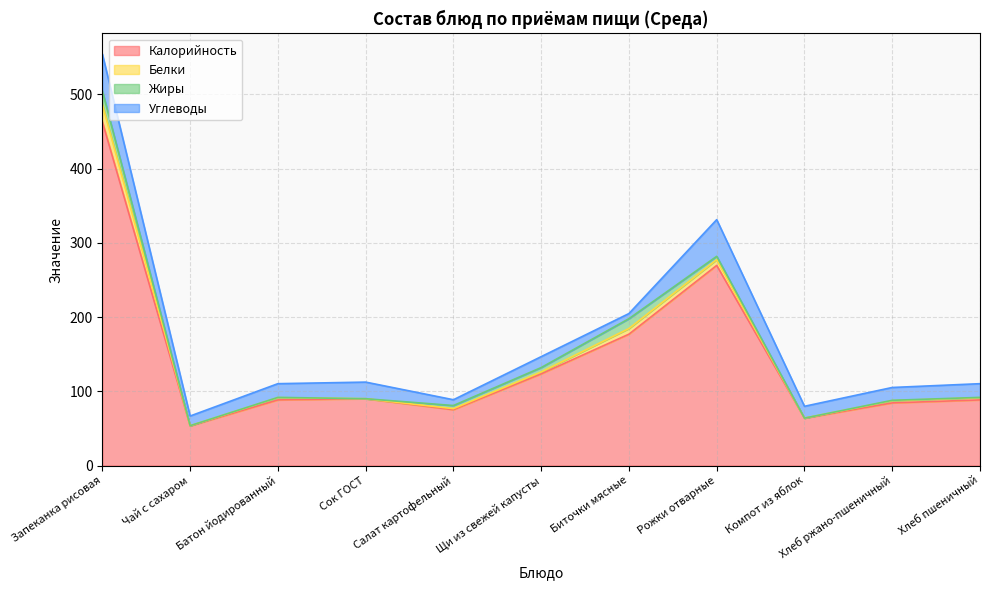

What position from the left is Компот из яблок?

9